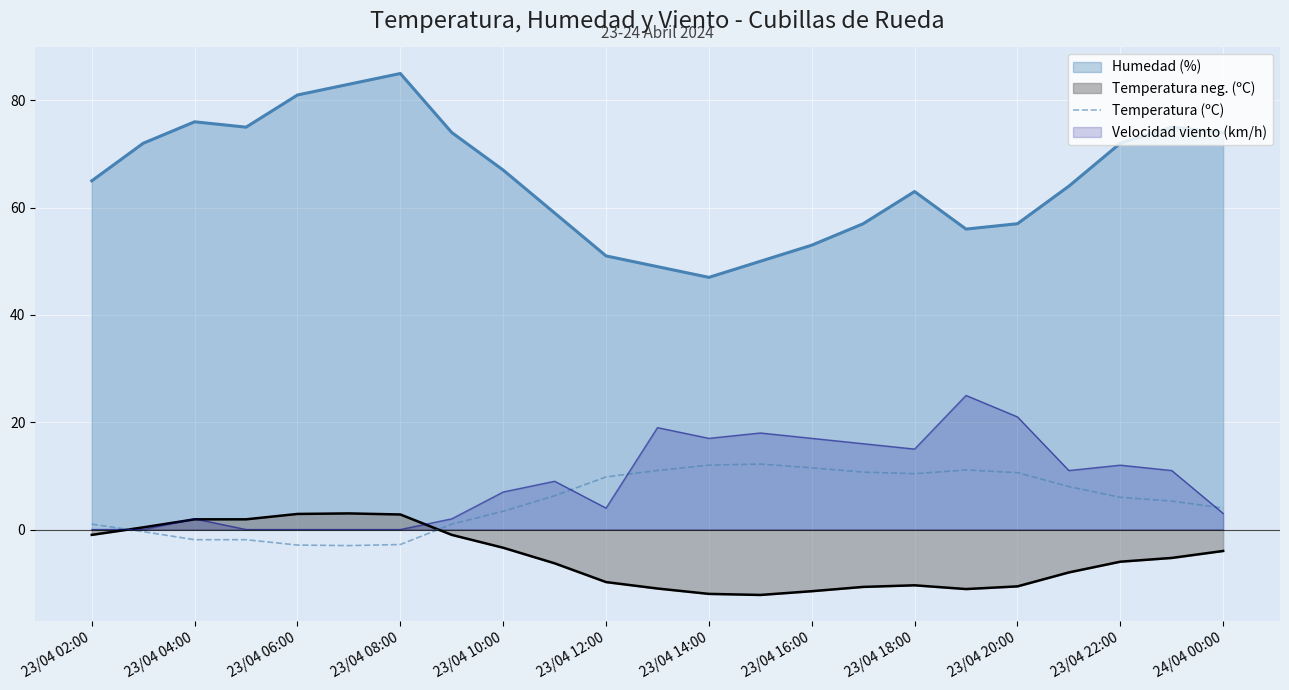

Which category has the highest value across all series?

23/04 08:00